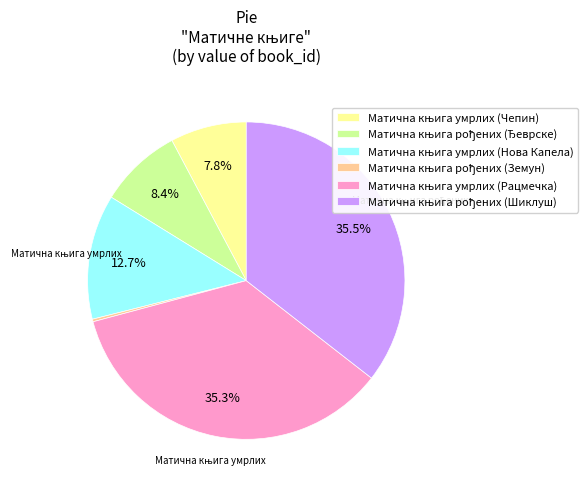

Does any single category account for the majority?

No